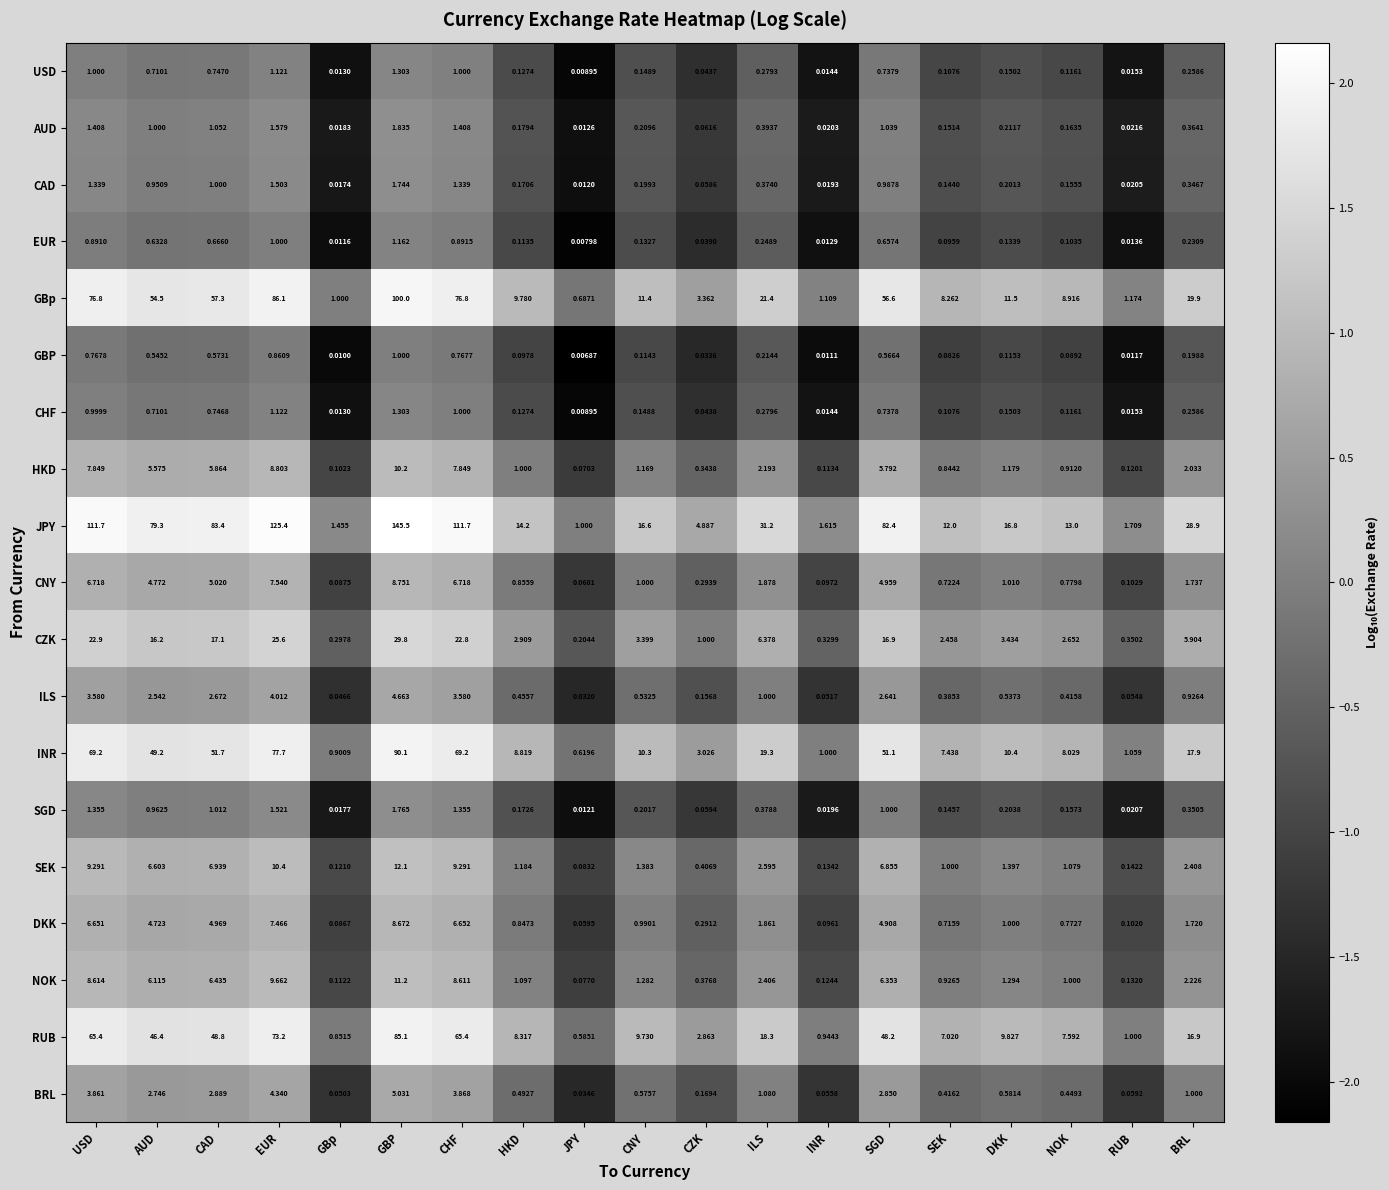

Which category has the lowest value across all series?

JPY